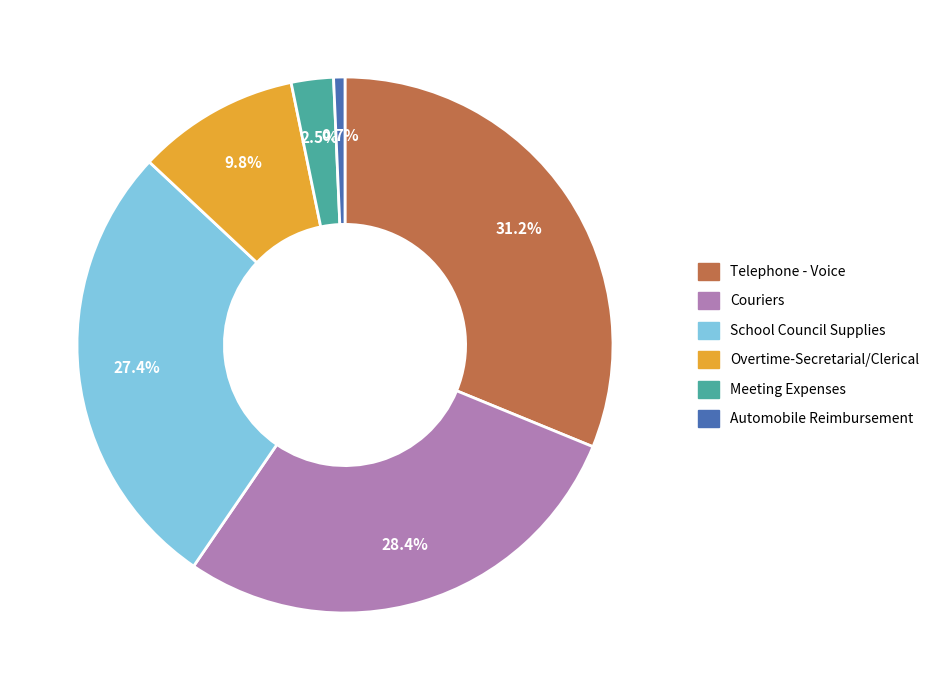

To the nearest percent, what percentage of the pie is Telephone - Voice?

31%